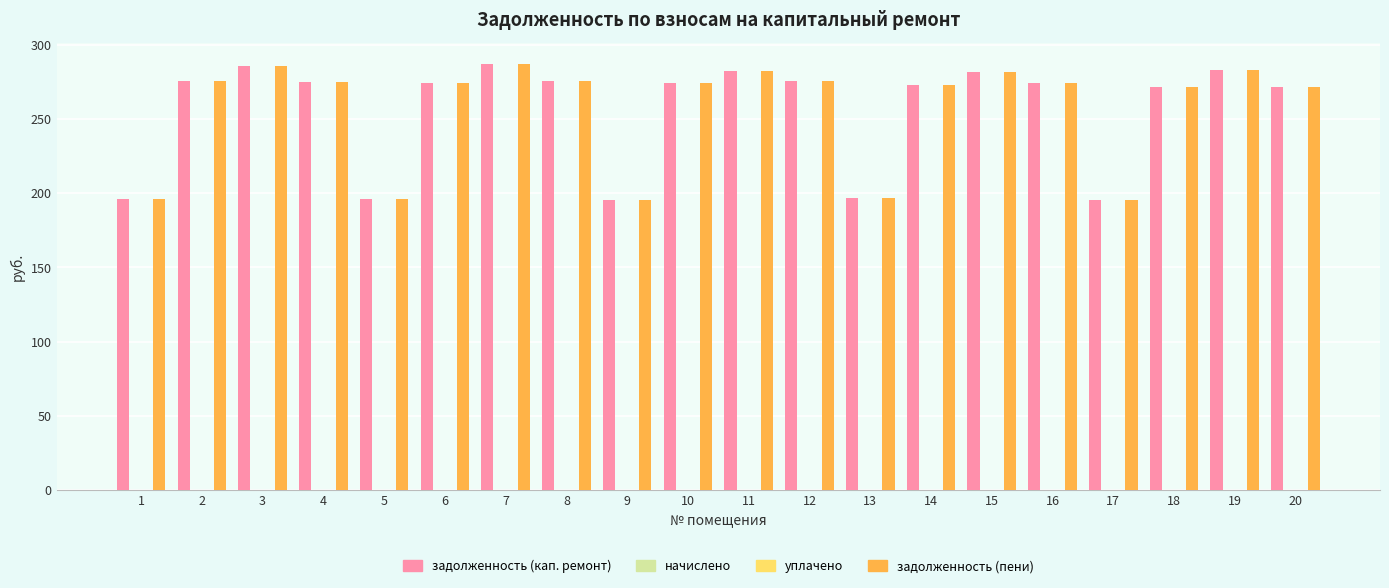

Which category has the highest value in the уплачено series?

1